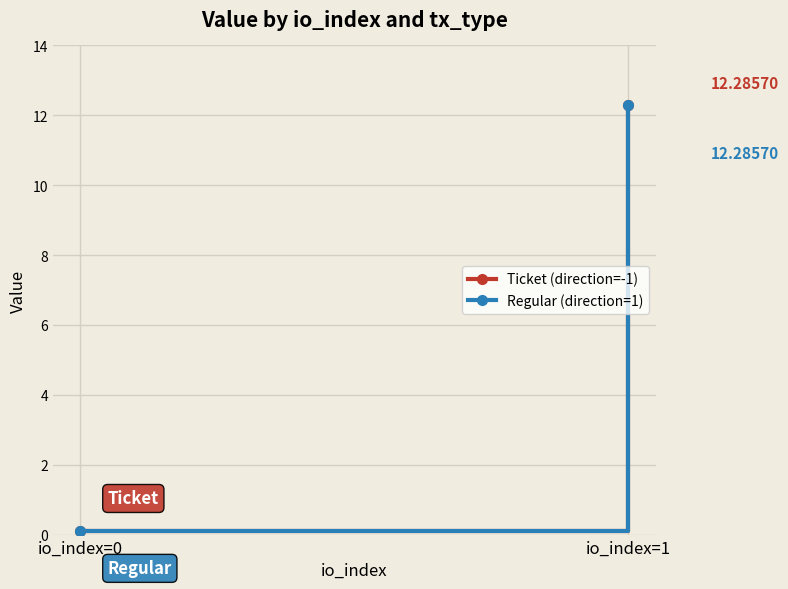

At how many categories does at least one series exceed 8?

1